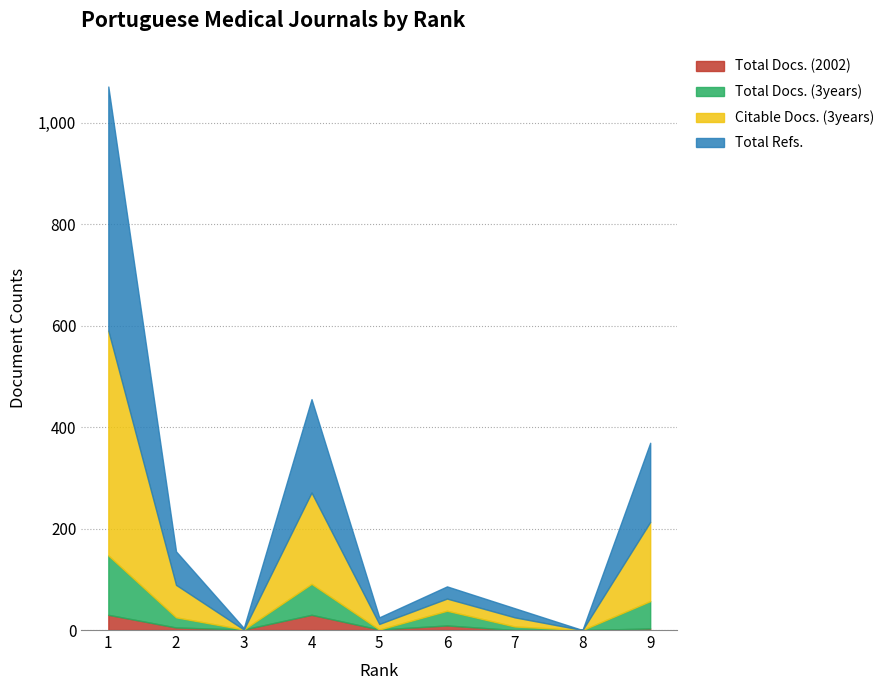

At which label does Total Docs. (3years) first exceed 20?

1